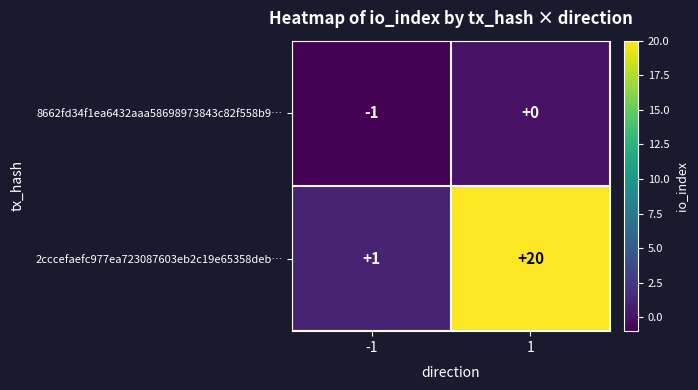

What is the difference between the maximum and minimum values in the 2cccefaefc977ea723087603eb2c19e65358deb… series?

19